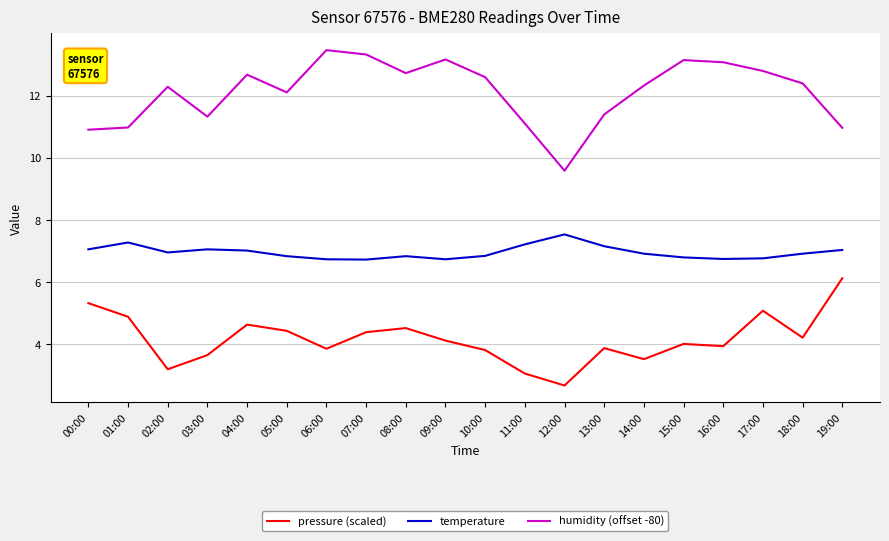

What is the difference between the maximum and minimum values in the humidity (offset -80) series?

3.9